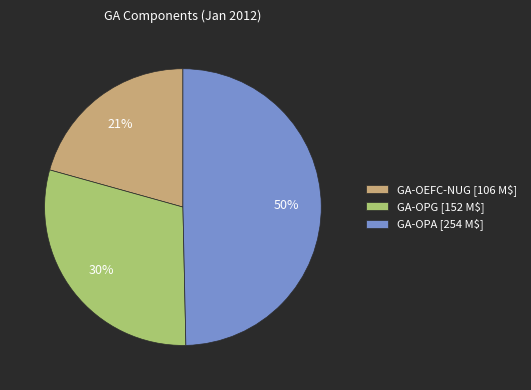

The GA-OEFC-NUG slice represents 14% of the pie. True or false?

False